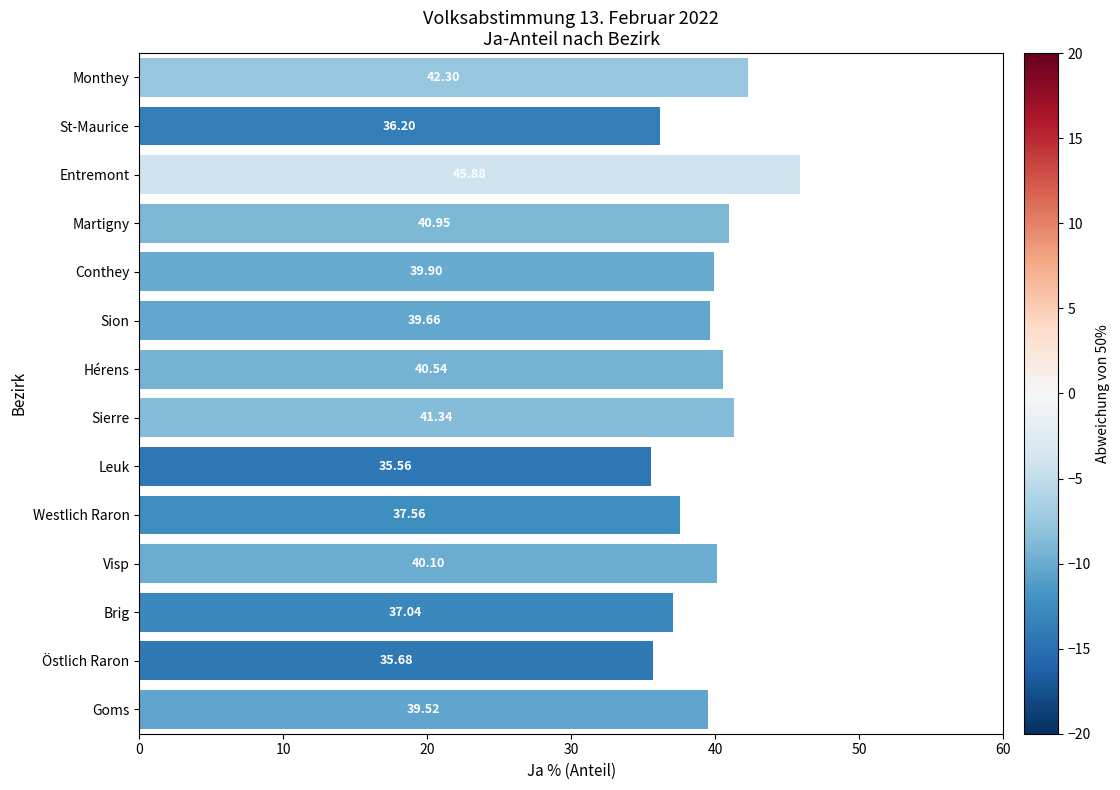

Are the bars horizontal?

Yes